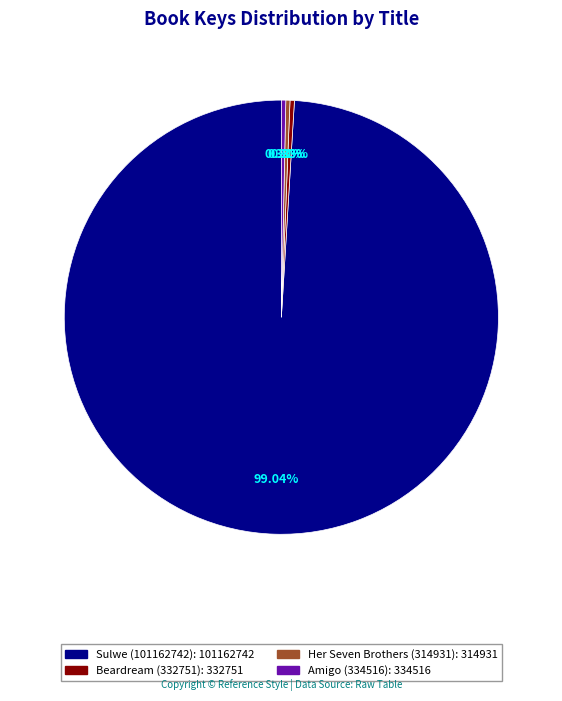

True or false: Her Seven Brothers (314931) accounts for 6% of the total.

False